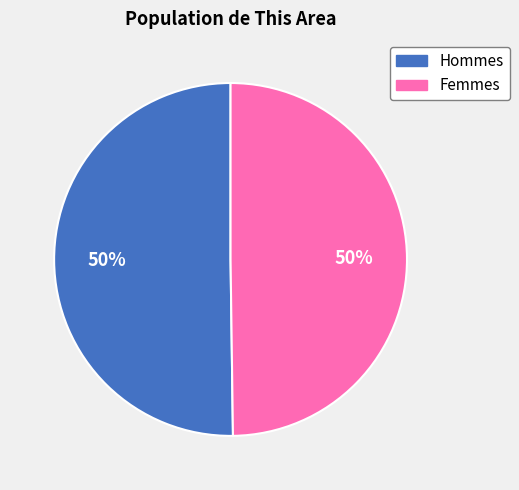

How many segments does this pie chart have?

2